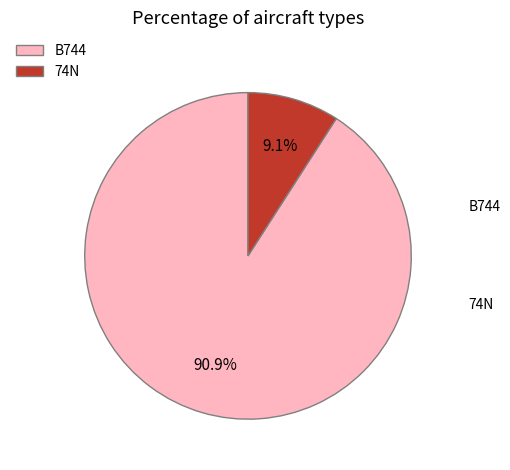

To the nearest percent, what portion does 74N represent?

9%